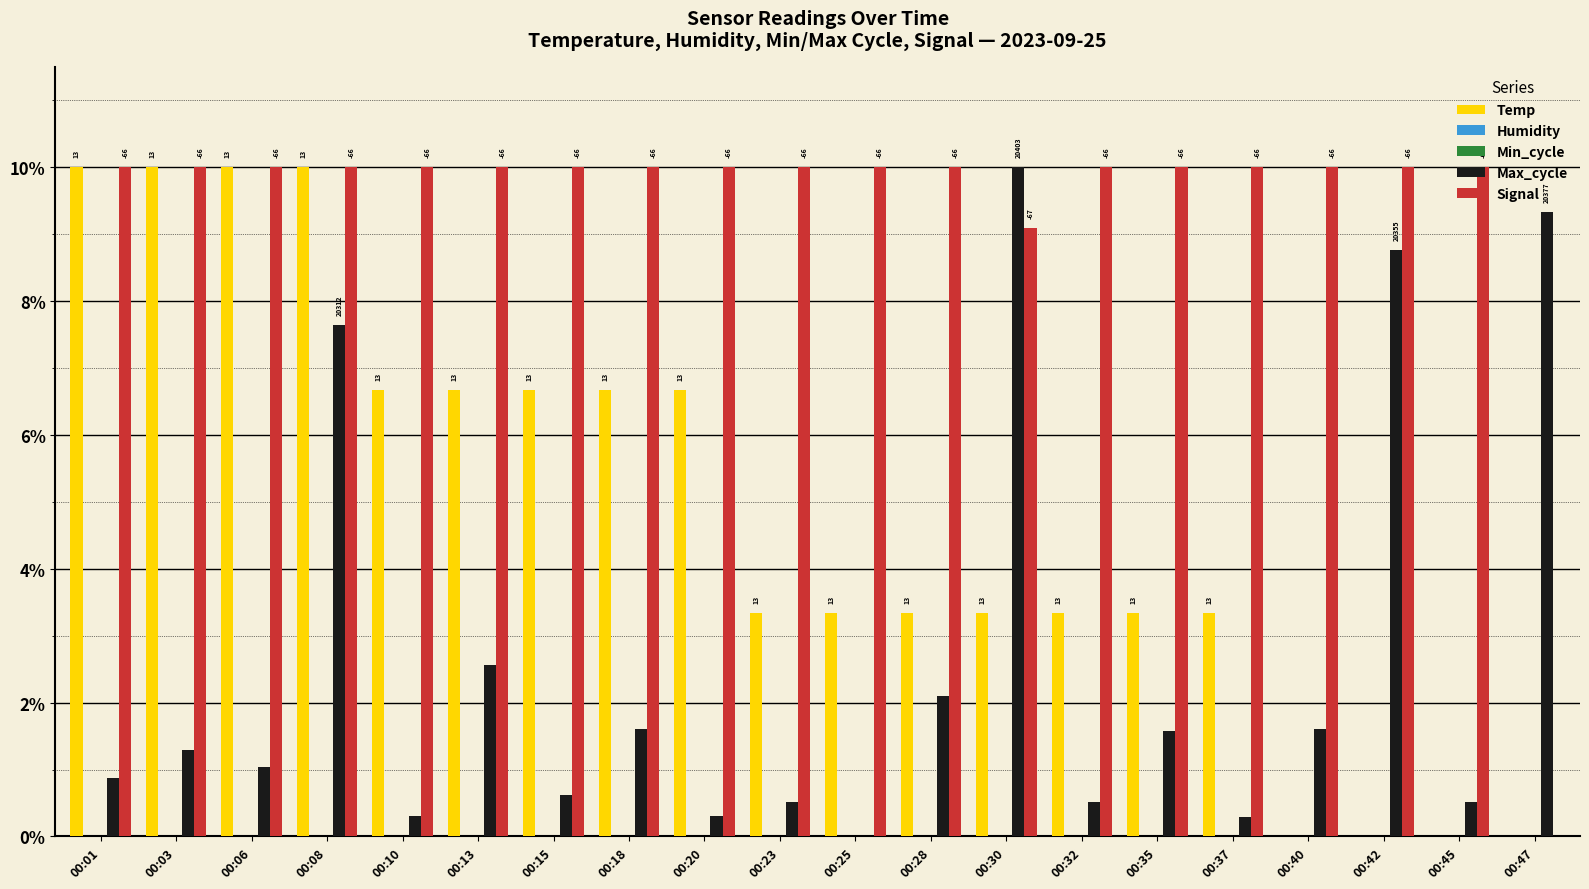

Reading left to right, list all the values displayed in this chart.

Temp: 100.0	100.0	100.0	100.0	66.7	66.7	66.7	66.7	66.7	33.3	33.3	33.3	33.3	33.3	33.3	33.3	0.0	0.0	0.0	0.0
Humidity: 0.0	0.0	0.0	0.0	0.0	0.0	0.0	0.0	0.0	0.0	0.0	0.0	0.0	0.0	0.0	0.0	0.0	0.0	0.0	0.0
Min_cycle: 0.0	0.0	0.0	0.0	0.0	0.0	0.0	0.0	0.0	0.0	0.0	0.0	0.0	0.0	0.0	0.0	0.0	0.0	0.0	0.0
Max_cycle: 8.8	12.9	10.3	76.5	3.1	25.6	6.2	16.0	3.1	5.2	0.0	20.9	100.0	5.2	15.8	2.8	16.0	87.6	5.2	93.3
Signal: 100.0	100.0	100.0	100.0	100.0	100.0	100.0	100.0	100.0	100.0	100.0	100.0	90.9	100.0	100.0	100.0	100.0	100.0	100.0	0.0